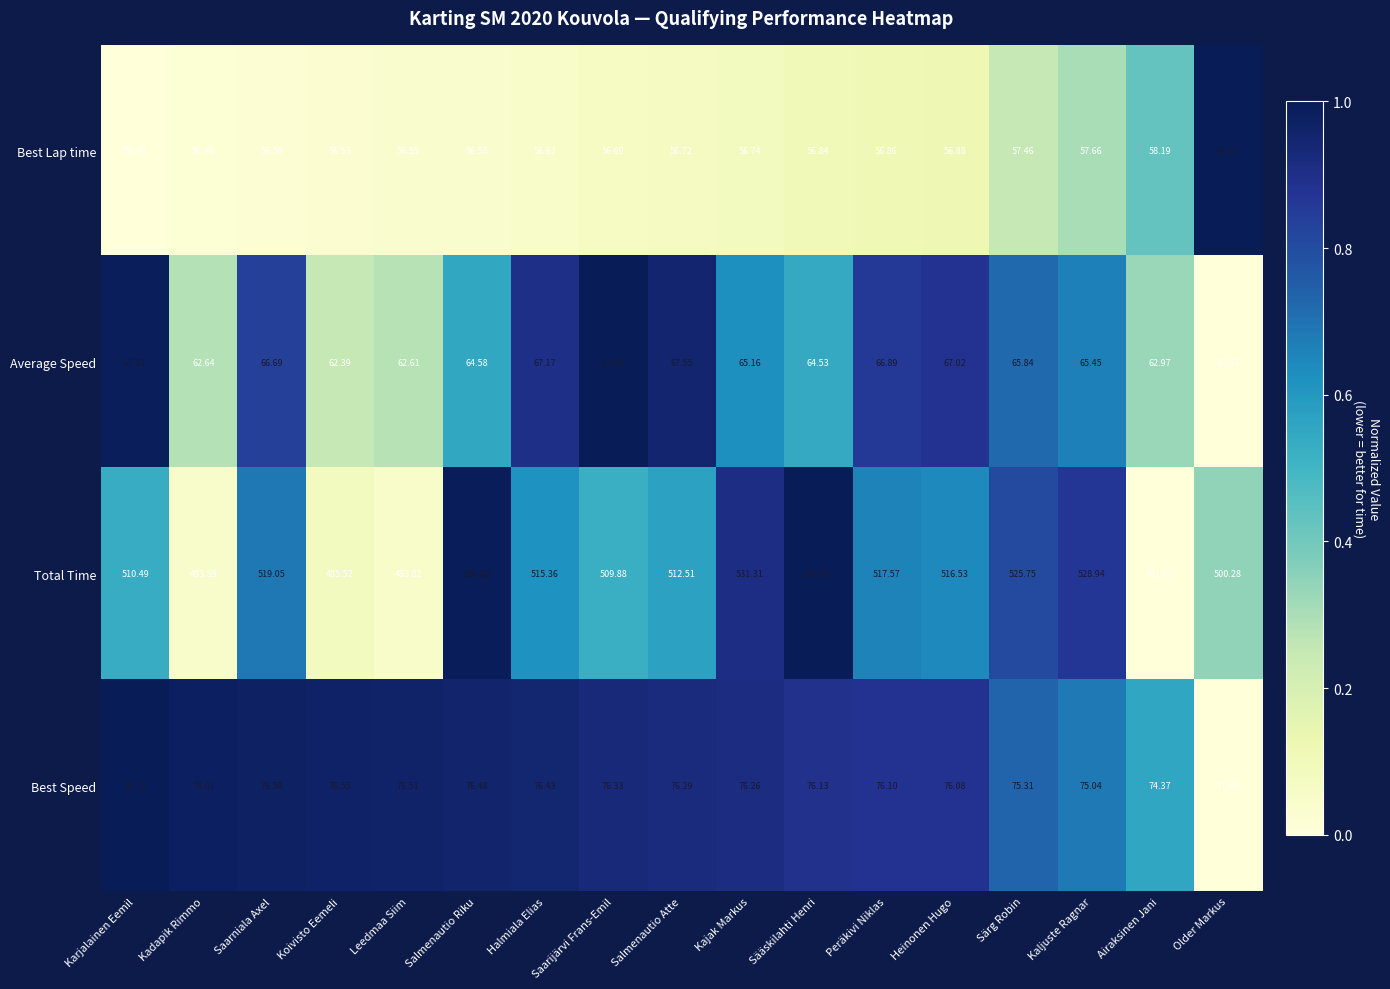

At Halmiala Elias, list the series in order from smallest to largest.

Best Lap time, Average Speed, Best Speed, Total Time